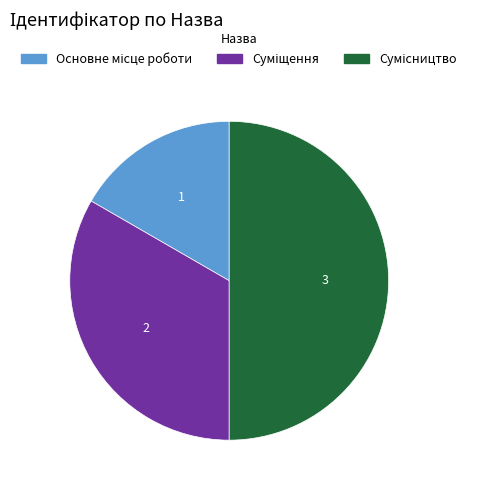

How many segments does this pie chart have?

3